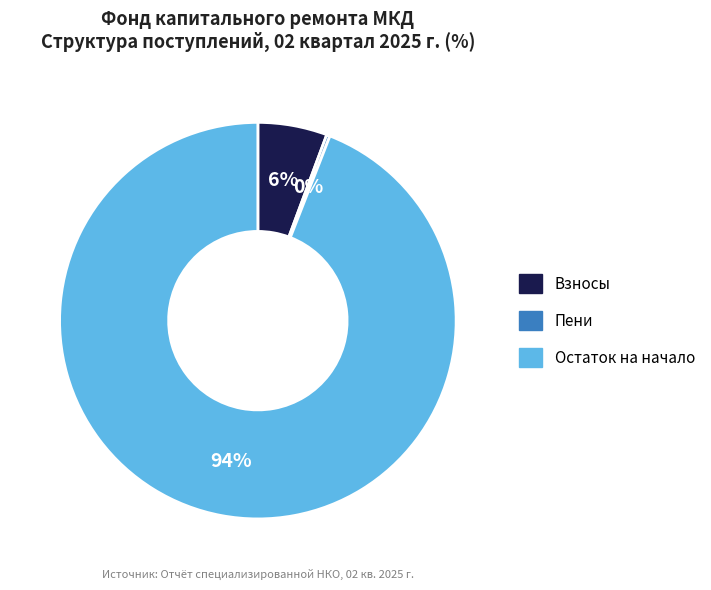

Is there any slice that represents more than half of the pie?

Yes